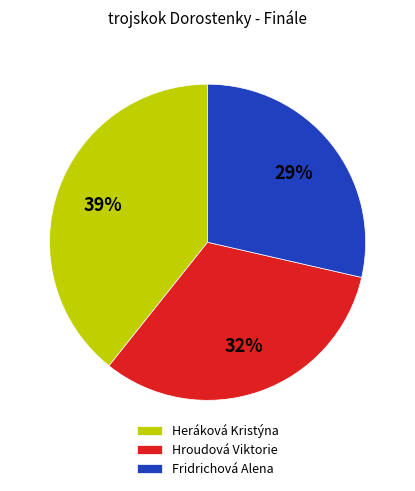

Does Heráková Kristýna account for over 50% of the chart?

No